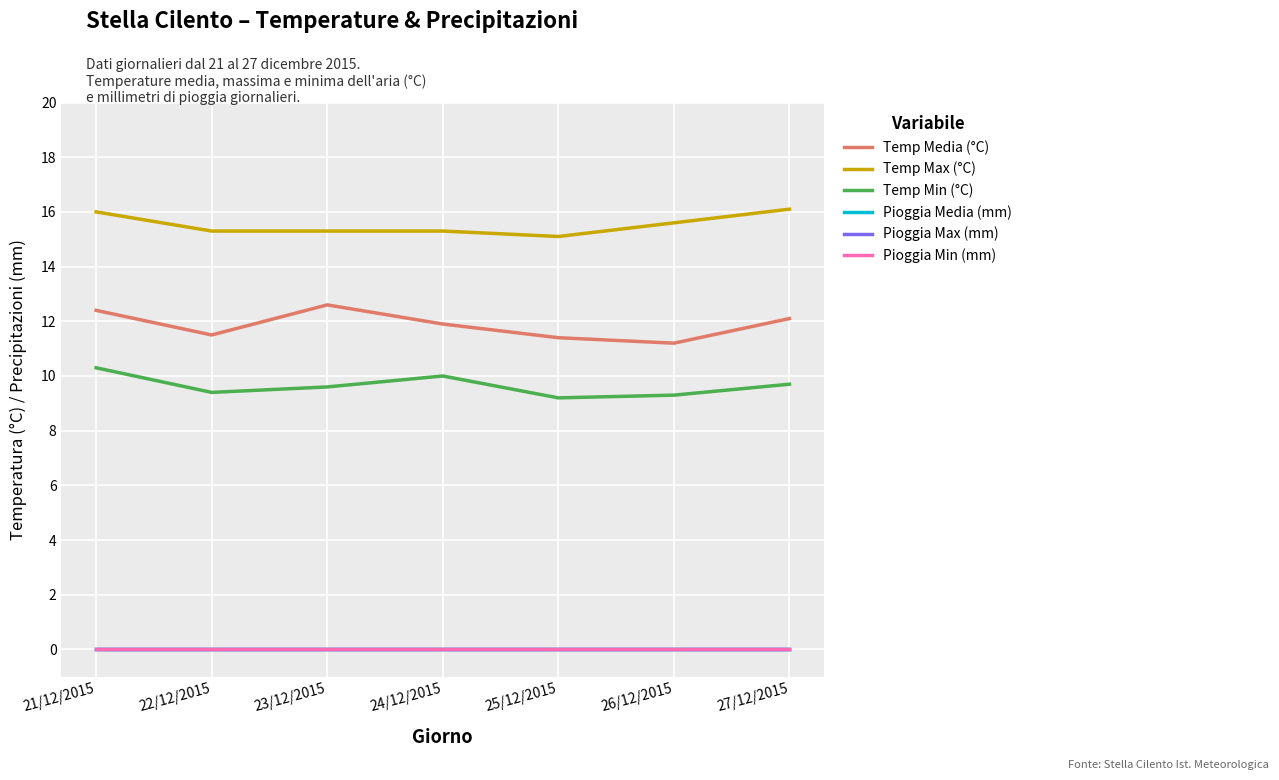

True or false: Temp Media (°C) has more than 2 points higher than both neighbors.

False